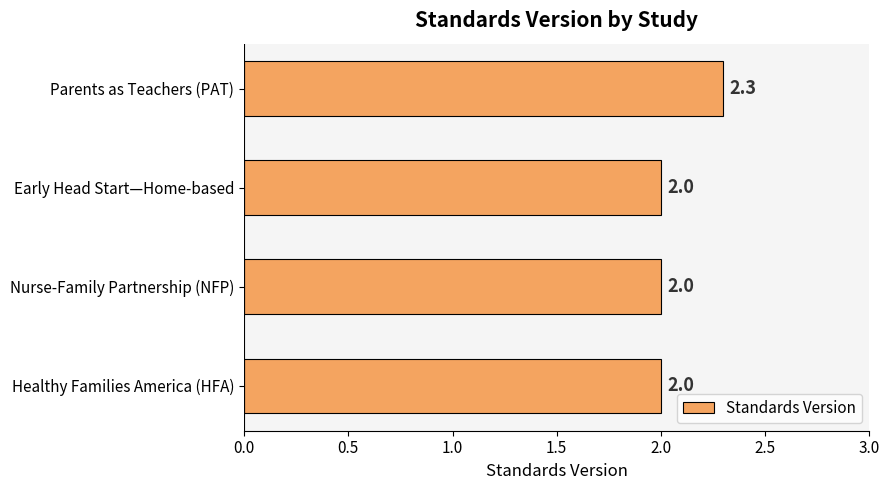

How many data points does each series have?

4